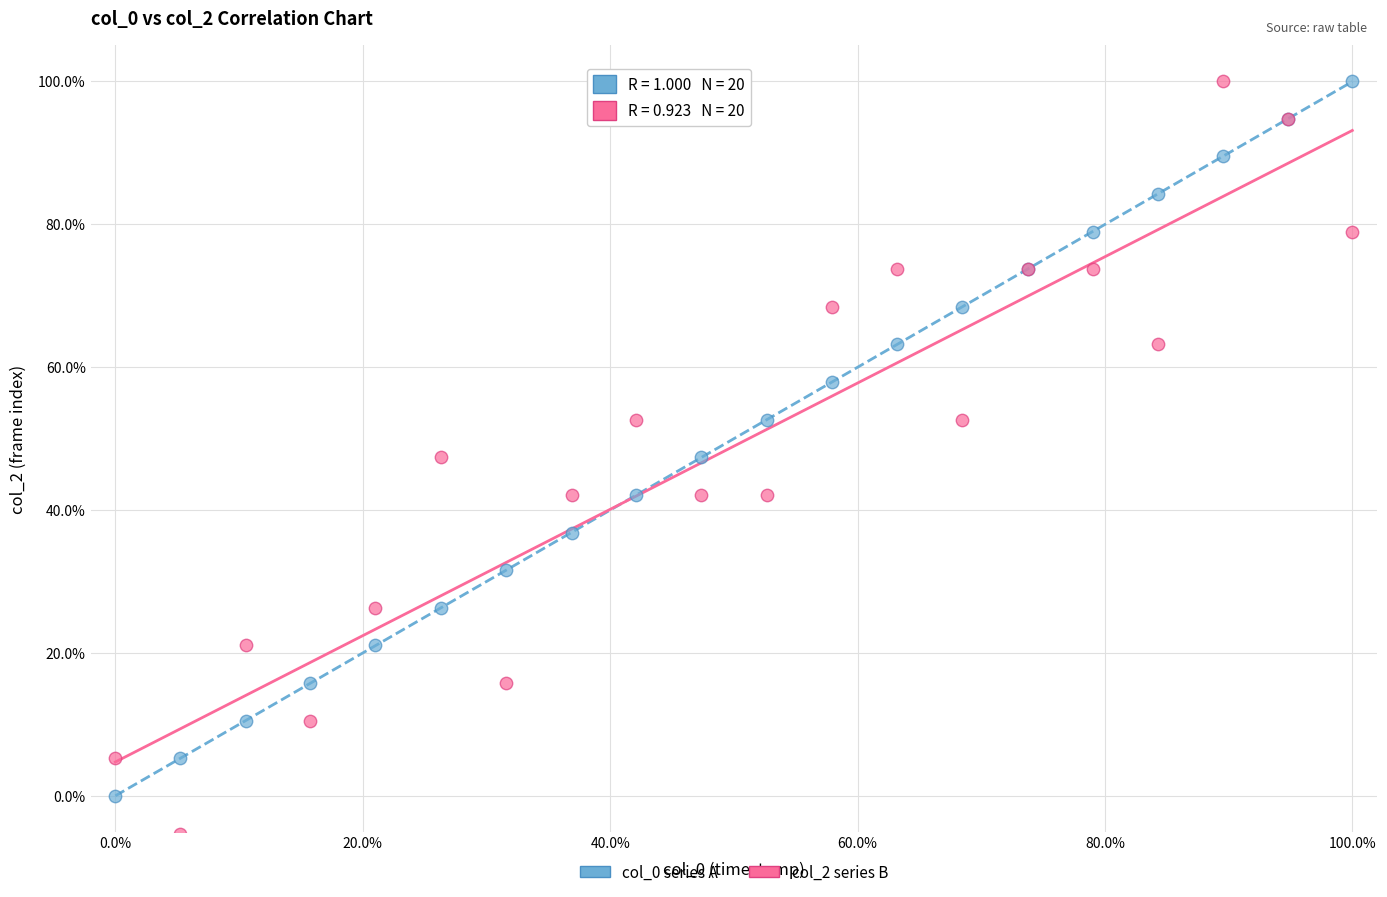

Which series contains the lowest Y value?

col_2 series B